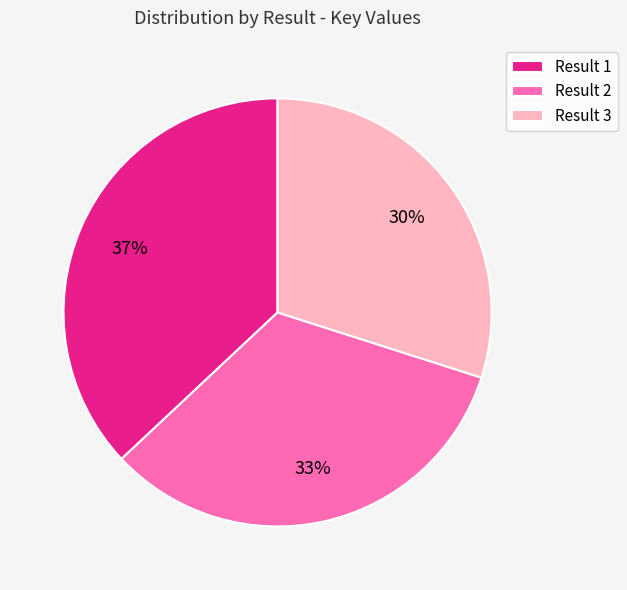

Which has a higher value, Result 3 or Result 1?

Result 1